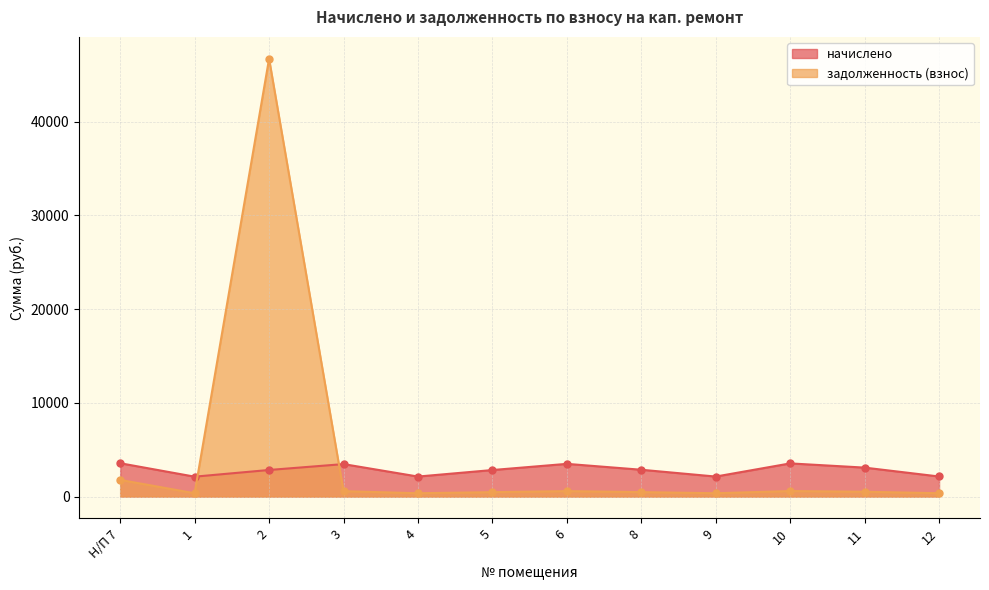

How many interior local valleys does the задолженность (взнос) series have?

3